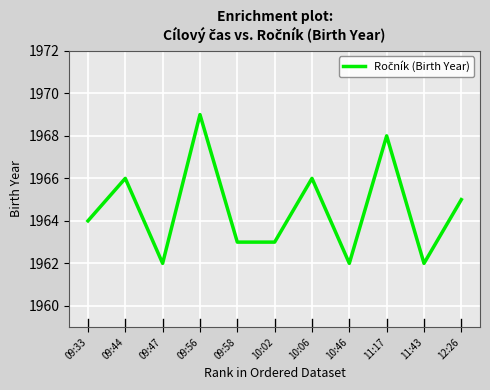

What position from the right is 09:56?

8